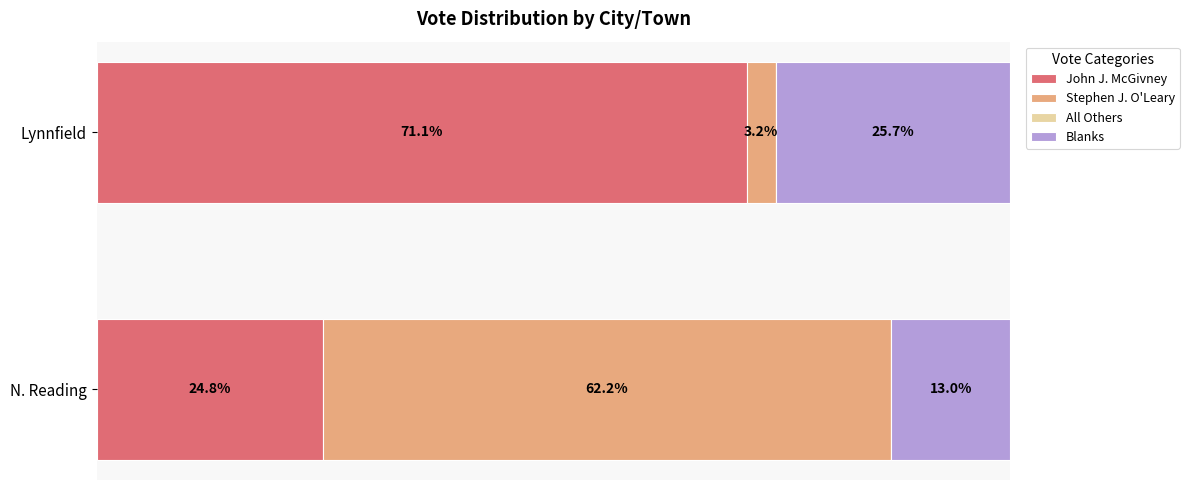

At which label does John J. McGivney reach its minimum?

N. Reading